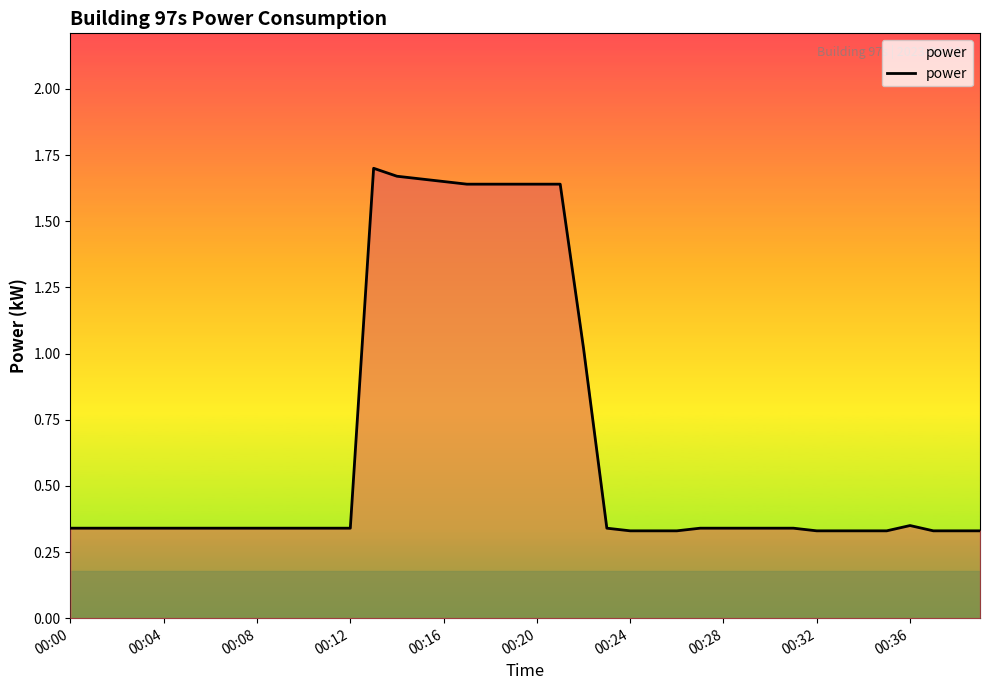

Is this an area chart (filled region under the line)?

Yes